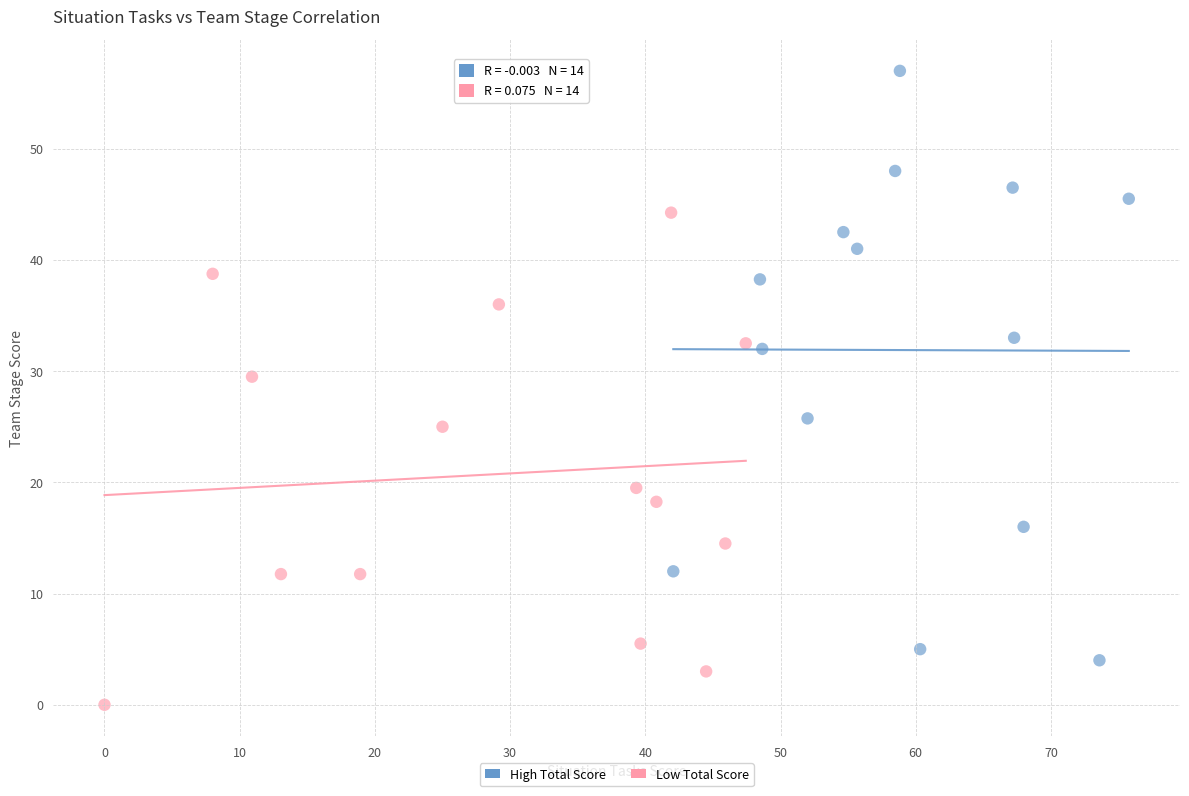

Which series contains the highest Y value?

High Total Score